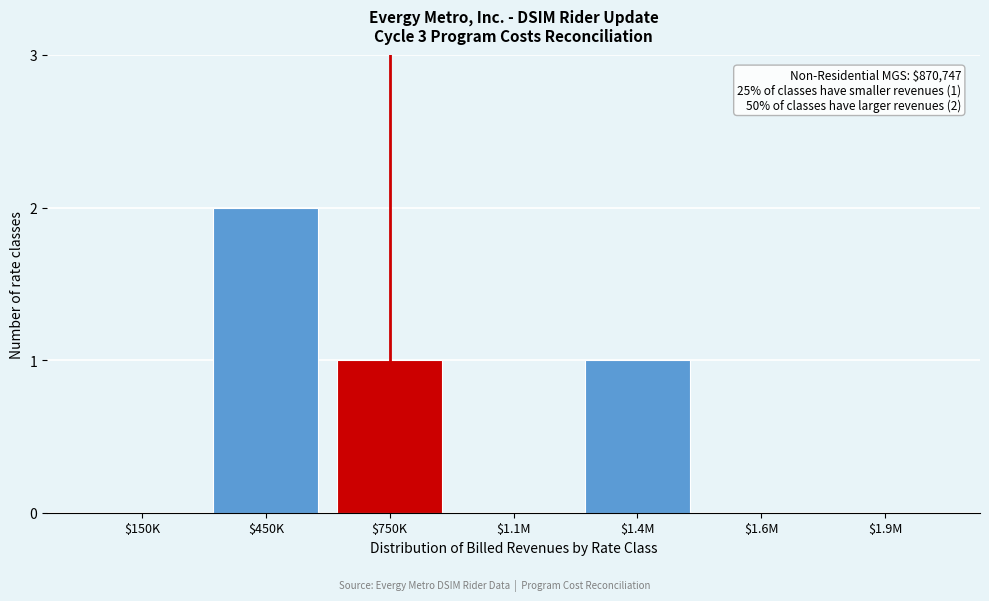

What is the sum of all values?

4